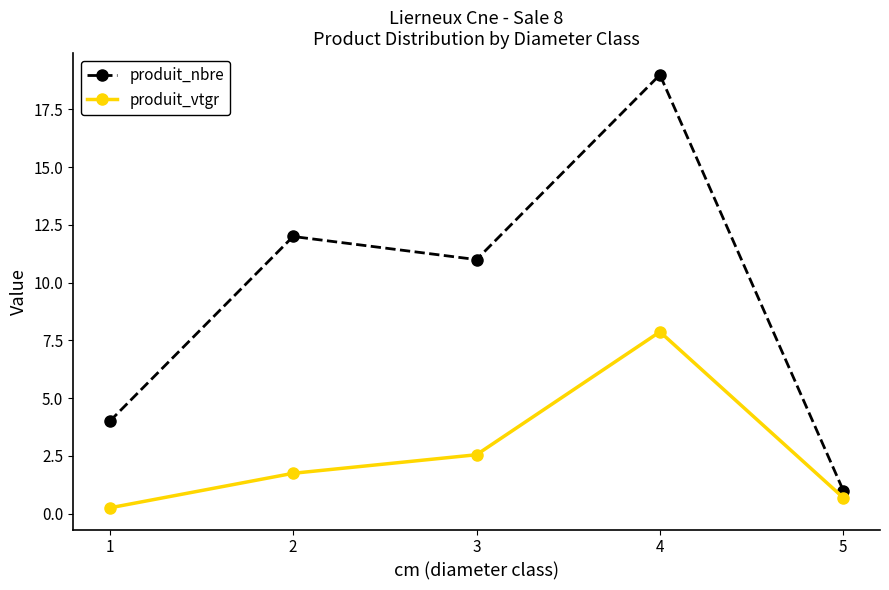

Reading left to right, what are all the values shown in this chart?

produit_nbre: 4.0	12.0	11.0	19.0	1.0
produit_vtgr: 0.3	1.7	2.6	7.9	0.7